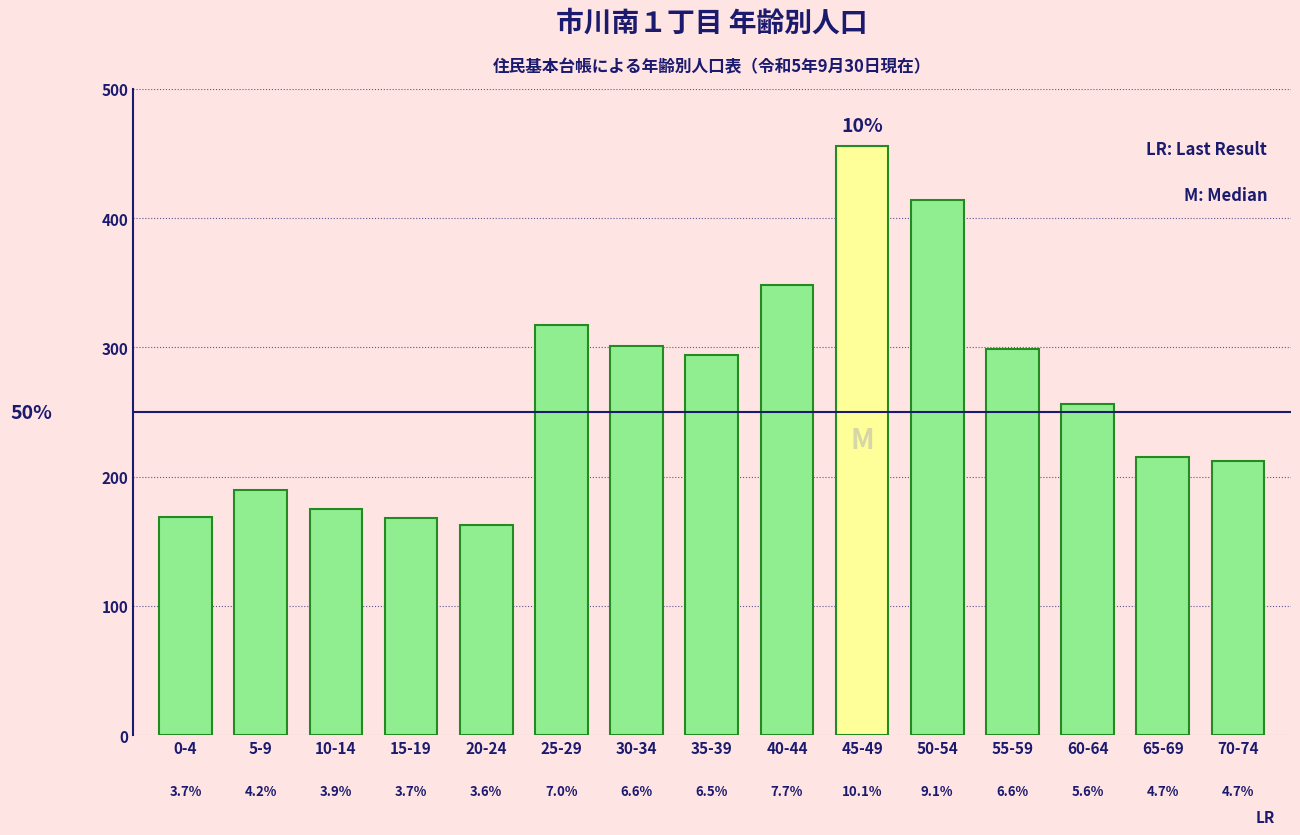

Reading left to right, extract all data points from this chart.

0-4=169	5-9=190	10-14=175	15-19=168	20-24=163	25-29=317	30-34=301	35-39=294	40-44=348	45-49=456	50-54=414	55-59=299	60-64=256	65-69=215	70-74=212